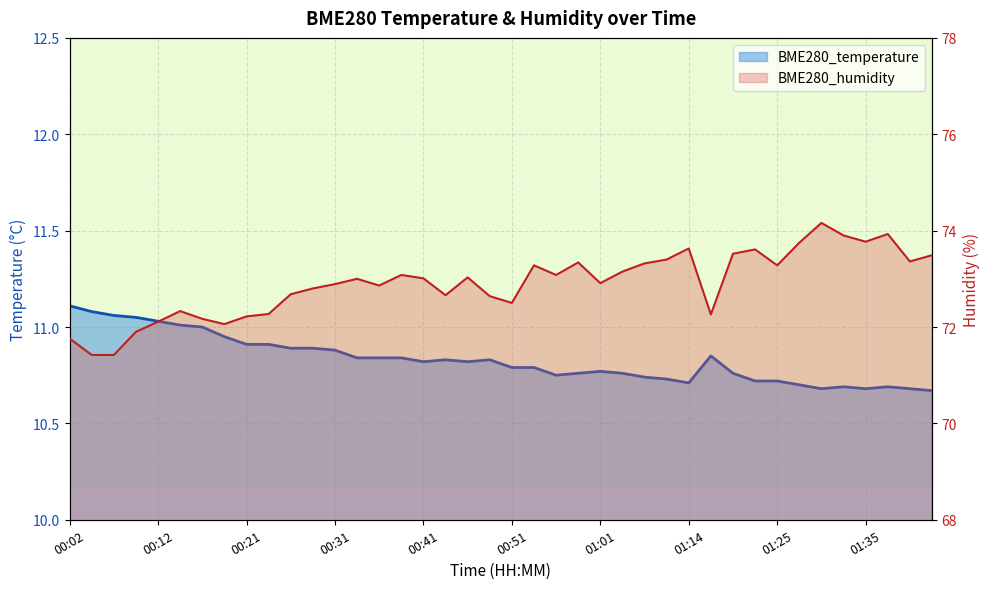

Is the value of BME280_humidity at 00:56 greater than the value of BME280_temperature at 00:09?

Yes